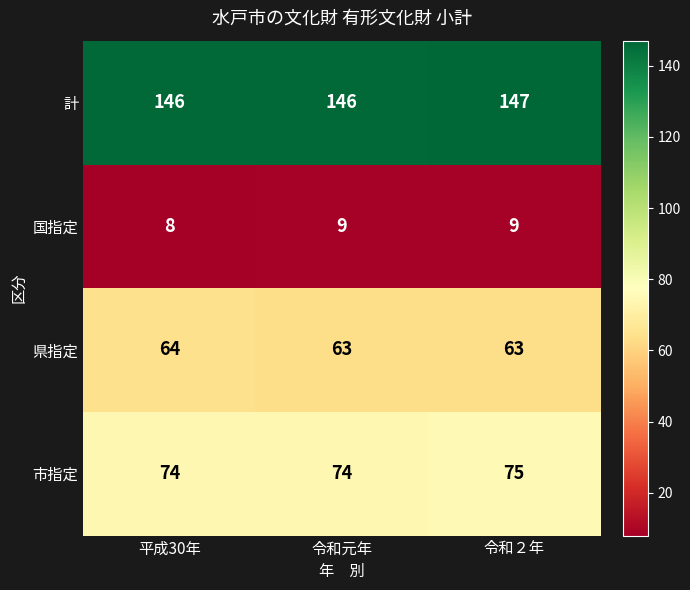

How many data points does each series have?

3